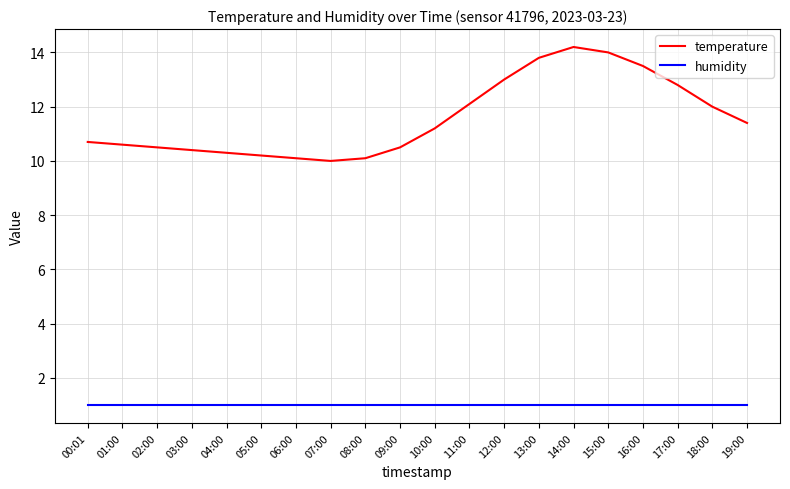

How many values in the temperature series exceed 11?

10